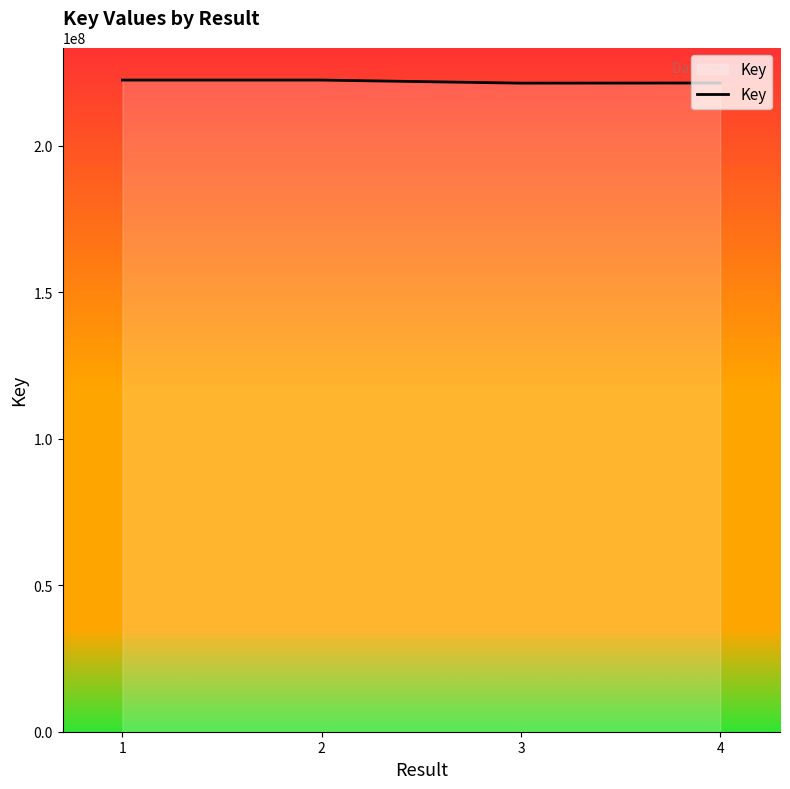

Where does the data first go above 222495755?

1